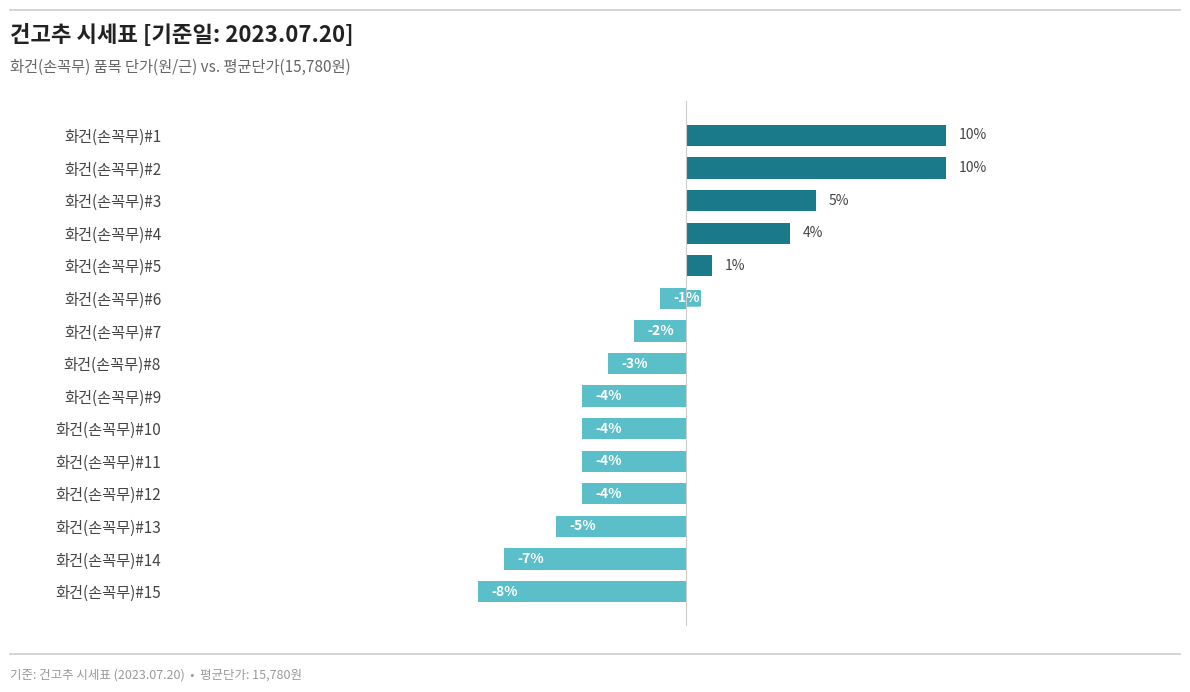

Between 화건(손꼭무)#5 and 화건(손꼭무)#9, which is larger?

화건(손꼭무)#5